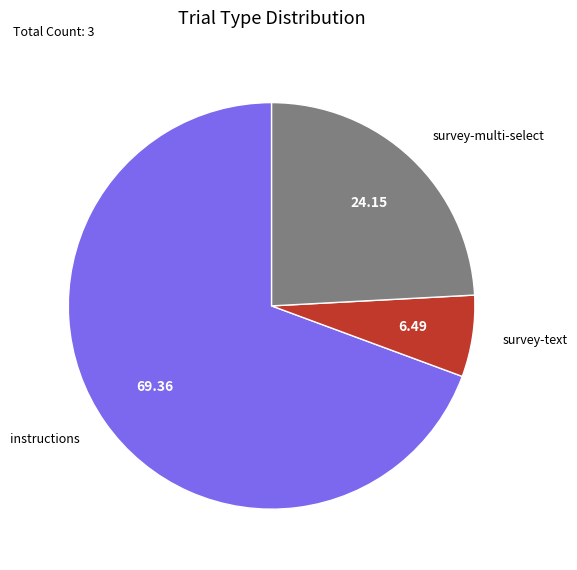

Do survey-text and survey-multi-select together represent more than half of the pie?

No